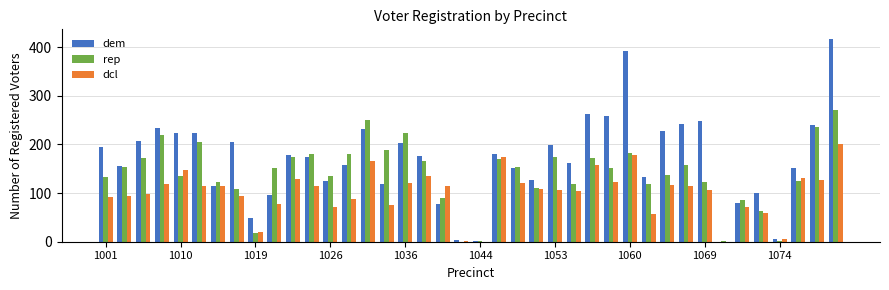

Which series has the largest total across all categories?

dem